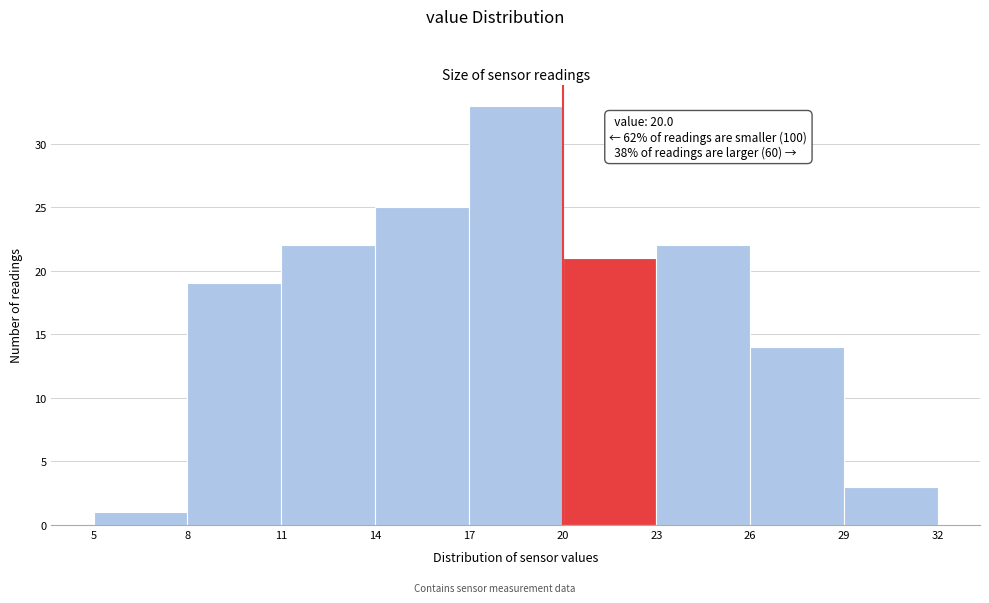

Over which range of the x-axis is the bar tallest?

17 to 20